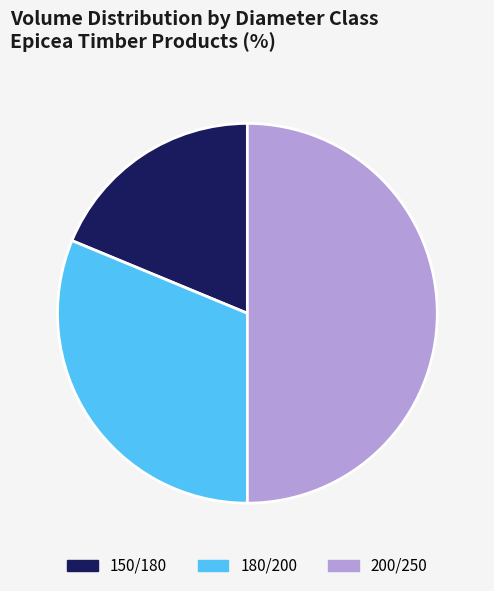

Which has a higher value, 200/250 or 150/180?

200/250